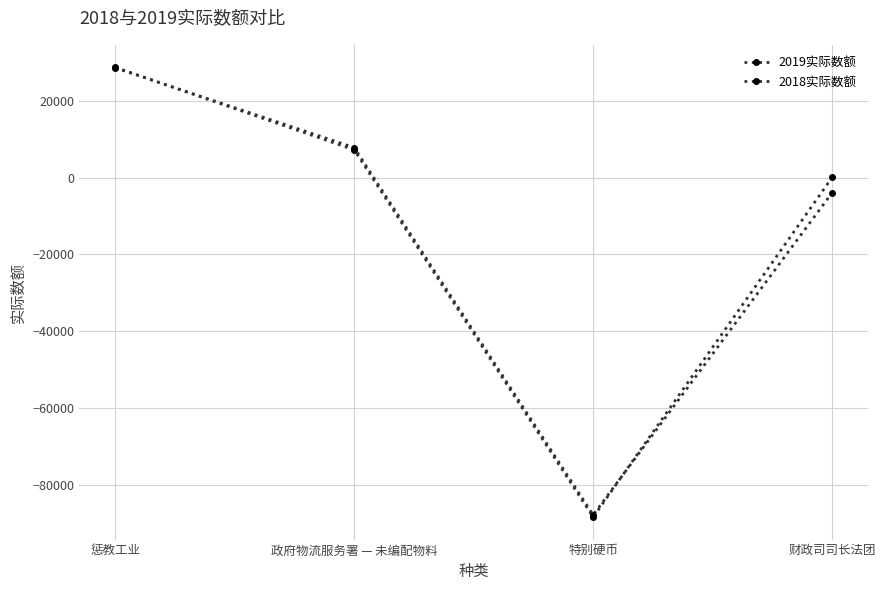

What position from the left is 特别硬币?

3